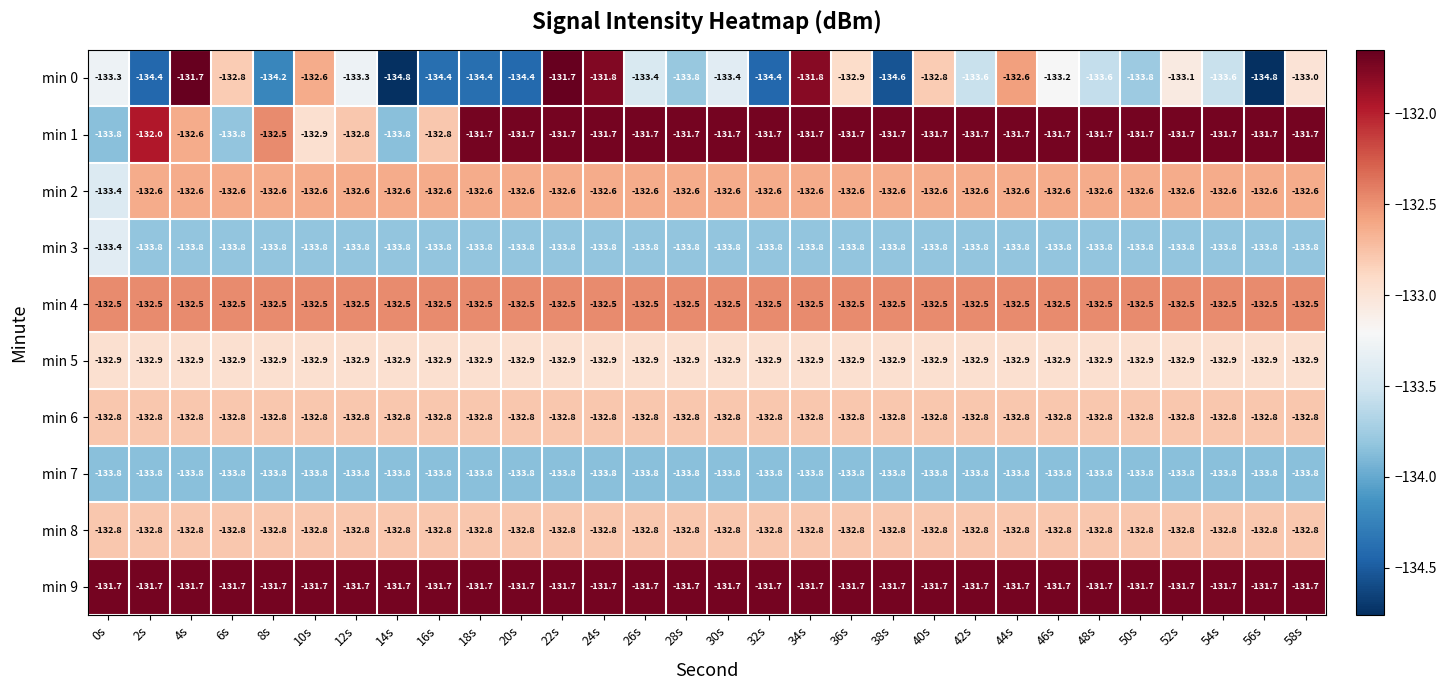

Is it true that min 5 equals -231.6 at 6s?

False